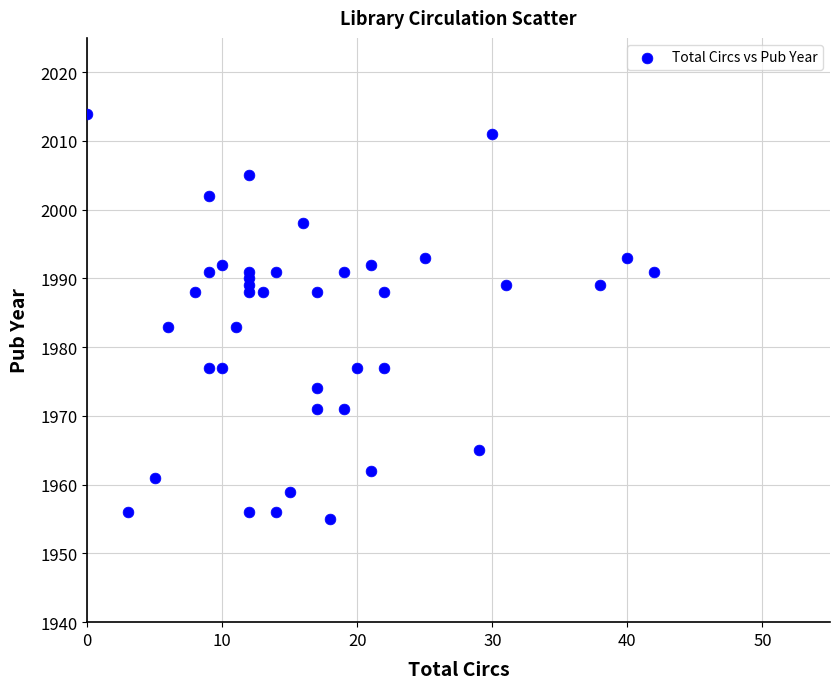

What is the range of Y values (max minus min)?

59